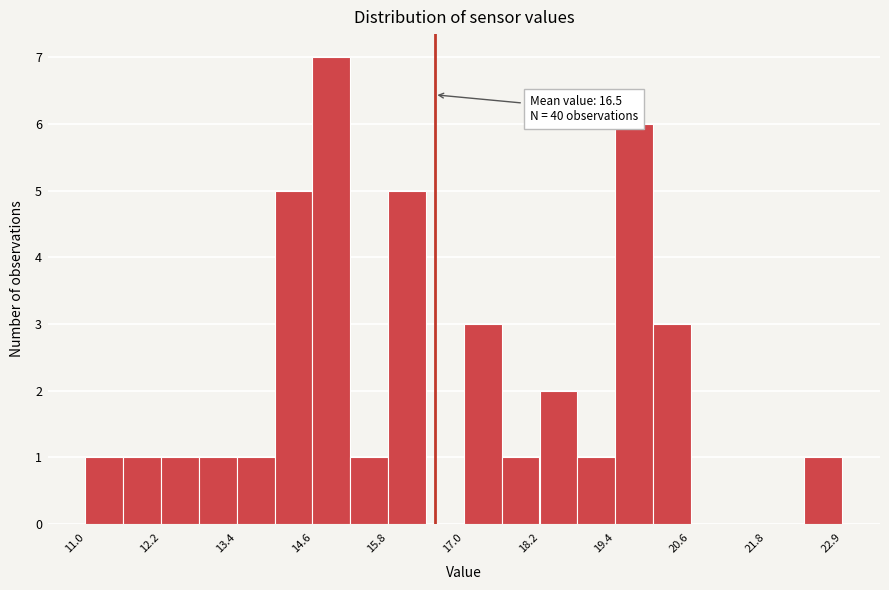

Read against the x-axis, roughly where is the centre of the tallest bar?

14.8